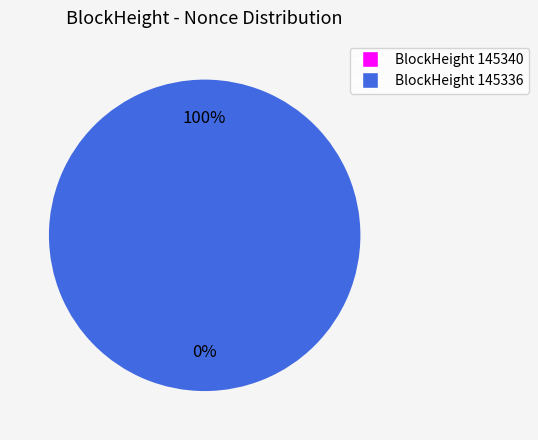

Which slice is the largest?

145336